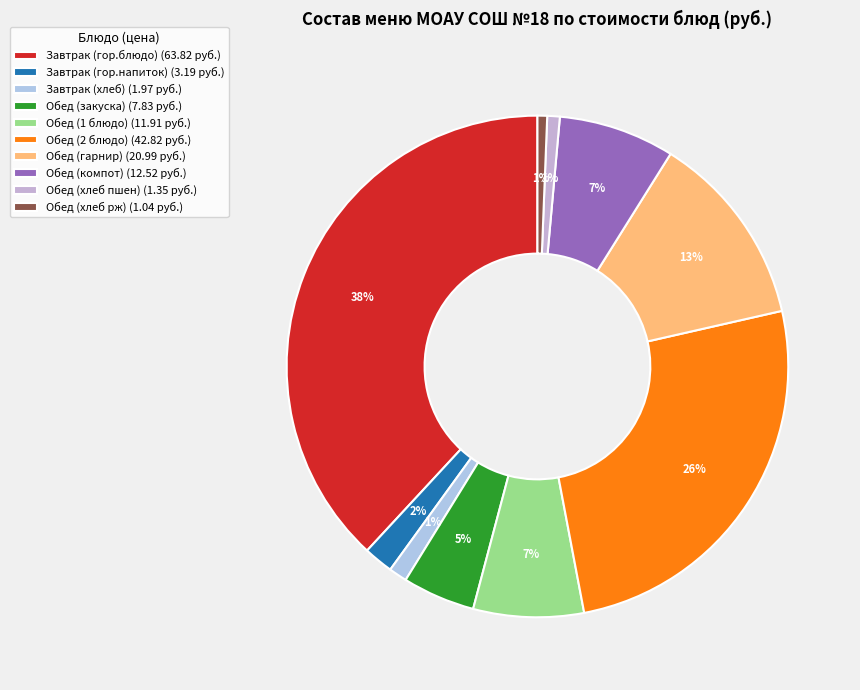

True or false: Завтрак (хлеб) accounts for 11% of the total.

False